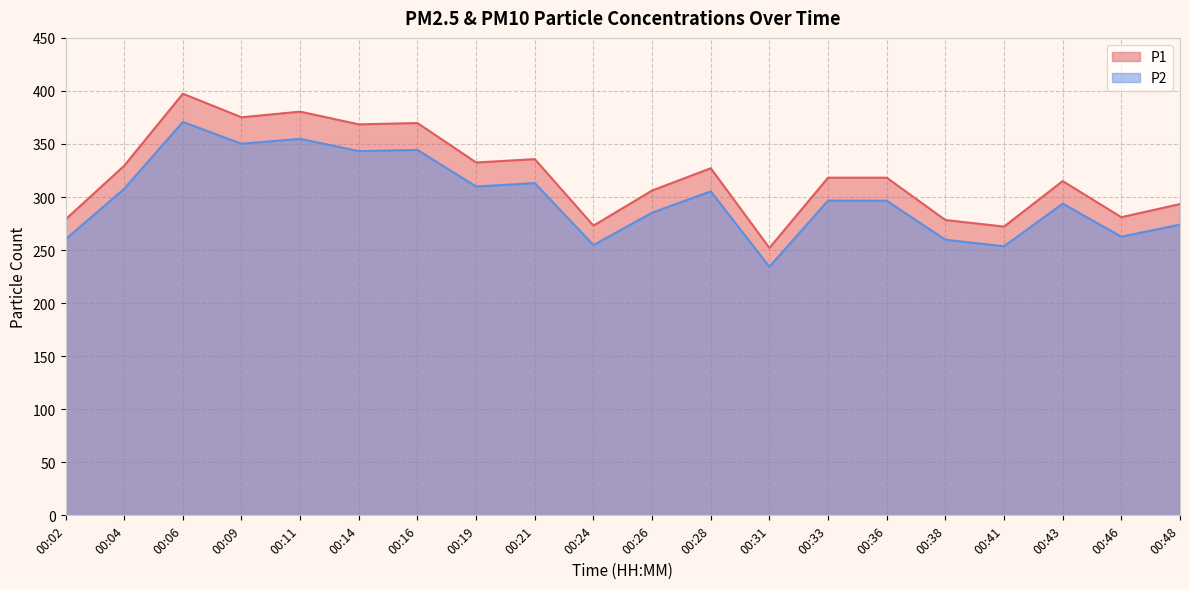

In P2, how many points are higher than both neighbors (excluding endpoints)?

7